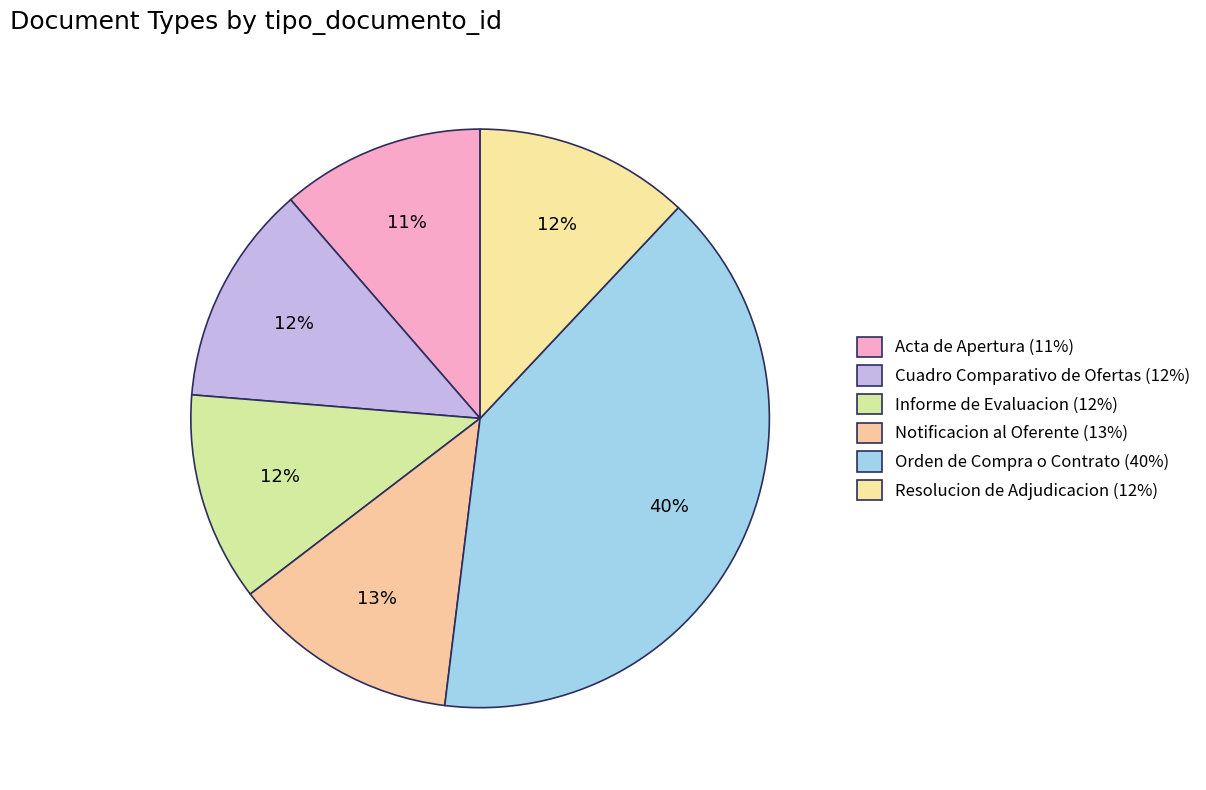

How many segments does this pie chart have?

6